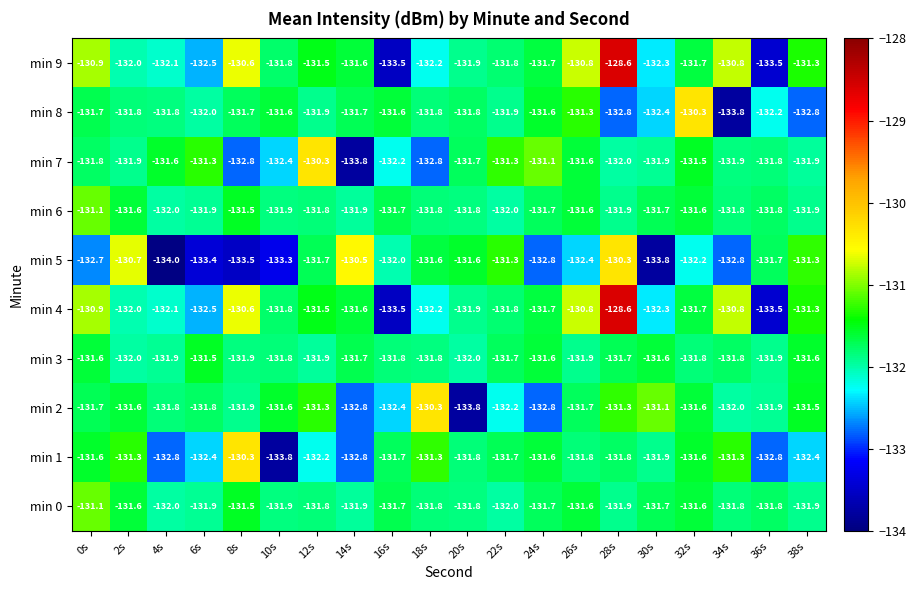

At which label does min 8 reach its minimum?

34s